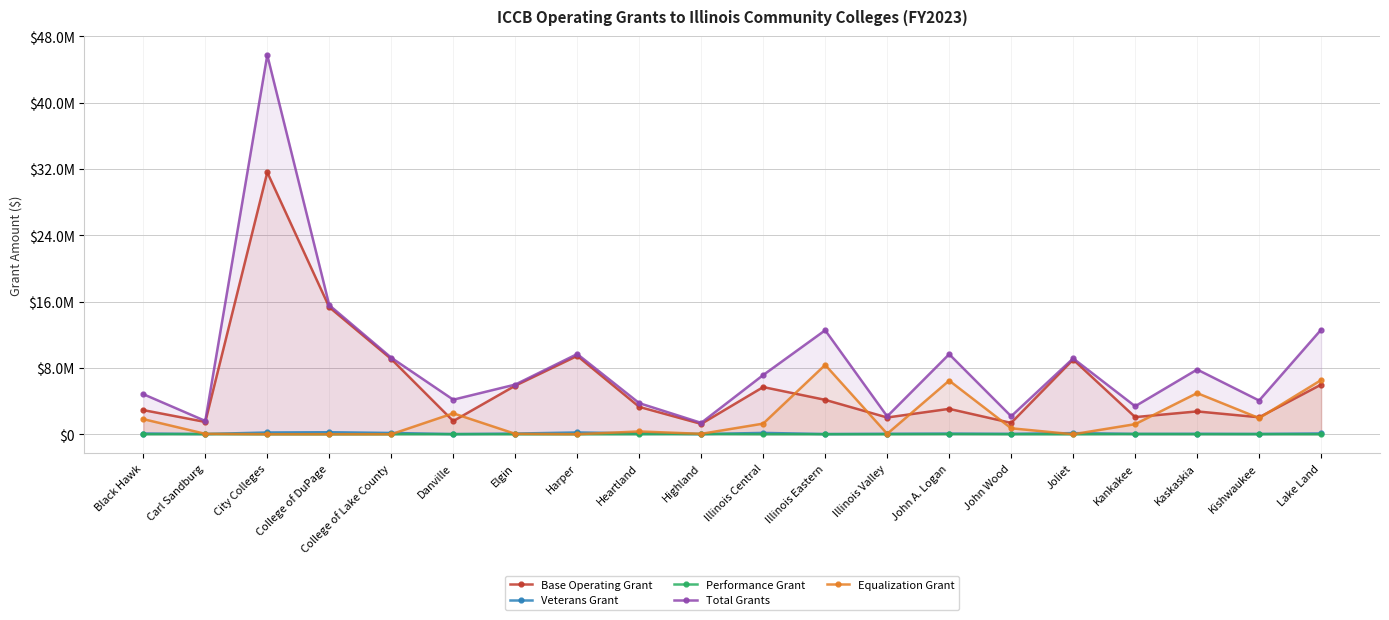

The value of Equalization Grant at Harper is 0.0. True or false?

True